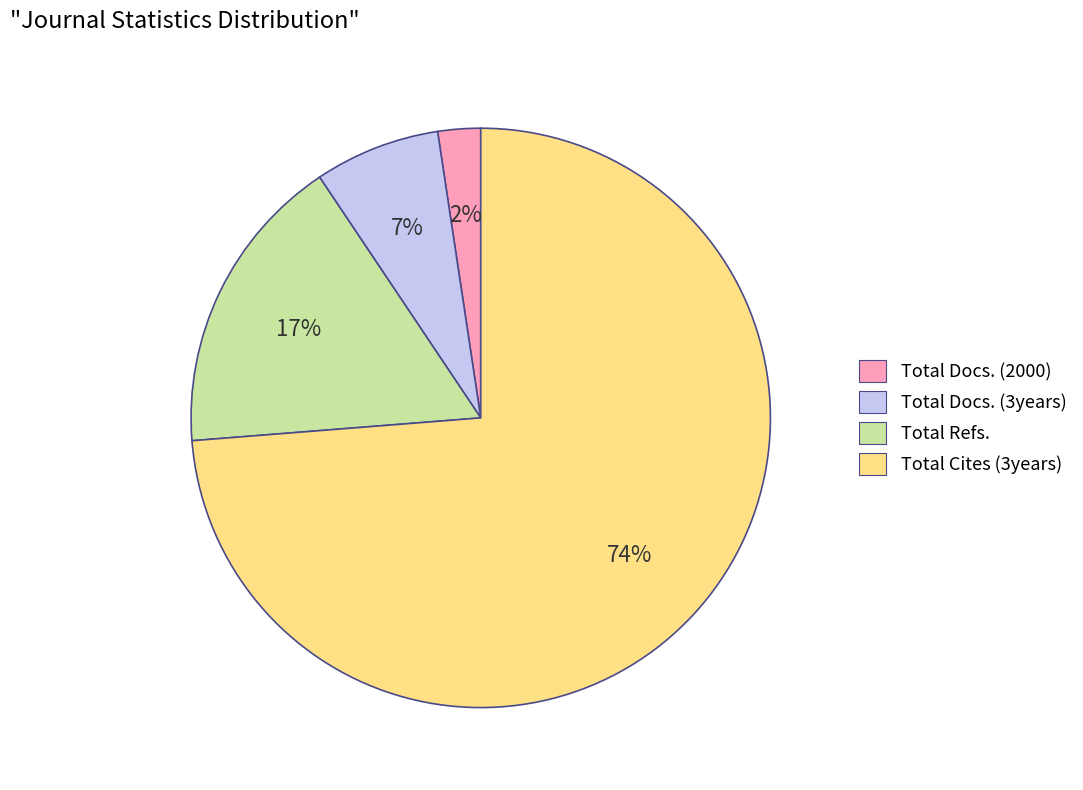

How many slices are in this pie chart?

4